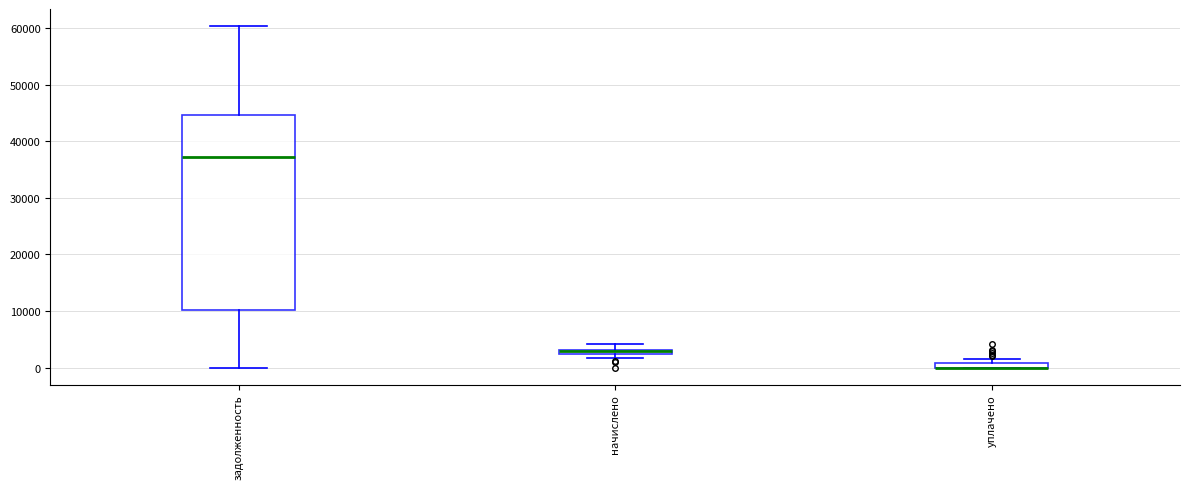

Comparing the boxes themselves (not the whiskers), which one is the tallest?

задолженность